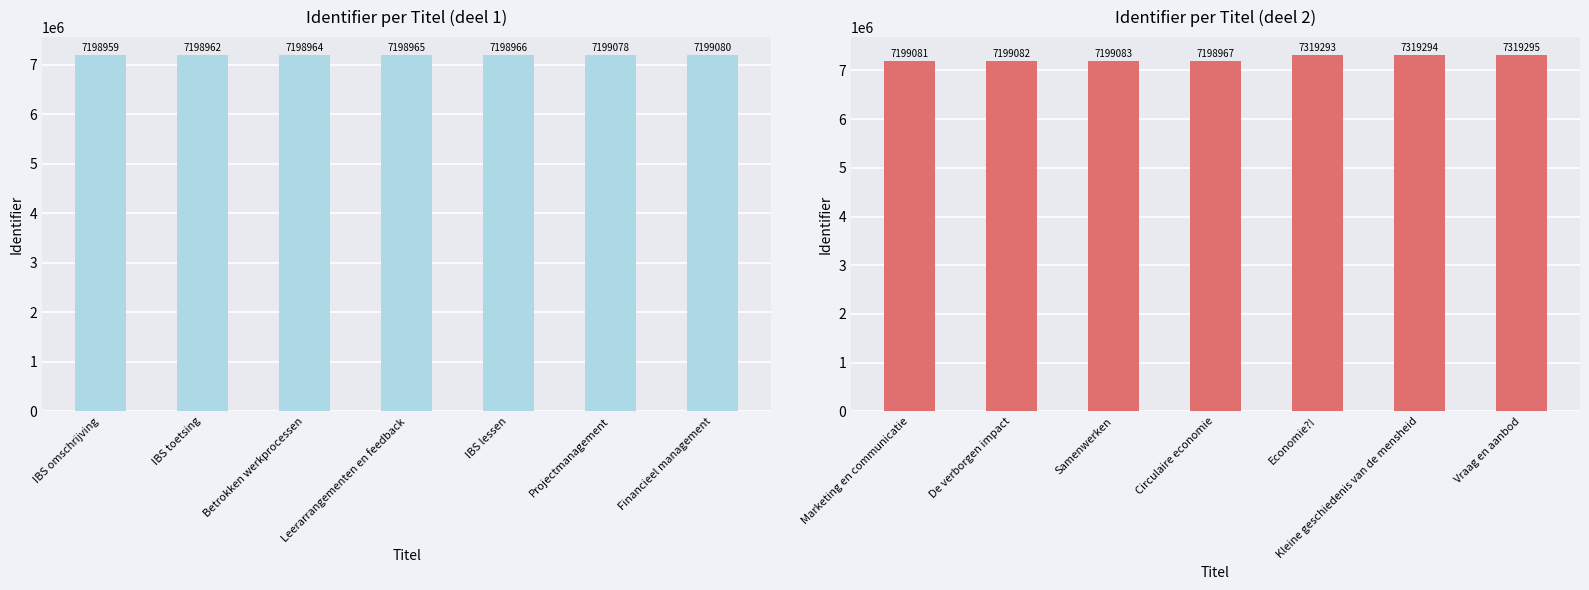

Which series has the largest range (max minus min)?

Identifier (right)